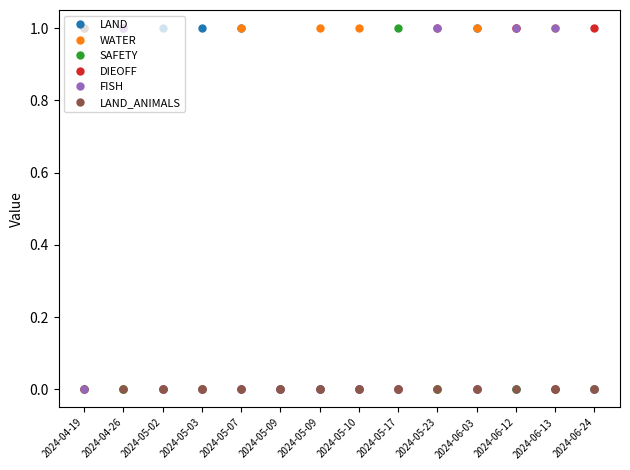

Reading right to left, transcribe all the data shown in this chart.

LAND: 2024-06-24=0	2024-06-13=0	2024-06-12=0	2024-06-03=1	2024-05-23=0	2024-05-17=0	2024-05-10=0	2024-05-09=0	2024-05-09=0	2024-05-07=1	2024-05-03=1	2024-05-02=1	2024-04-26=0	2024-04-19=1
WATER: 2024-06-24=0	2024-06-13=1	2024-06-12=1	2024-06-03=1	2024-05-23=0	2024-05-17=0	2024-05-10=1	2024-05-09=1	2024-05-09=0	2024-05-07=1	2024-05-03=0	2024-05-02=0	2024-04-26=0	2024-04-19=0
SAFETY: 2024-06-24=0	2024-06-13=0	2024-06-12=0	2024-06-03=0	2024-05-23=0	2024-05-17=1	2024-05-10=0	2024-05-09=0	2024-05-09=0	2024-05-07=0	2024-05-03=0	2024-05-02=0	2024-04-26=0	2024-04-19=0
DIEOFF: 2024-06-24=1	2024-06-13=0	2024-06-12=1	2024-06-03=0	2024-05-23=1	2024-05-17=0	2024-05-10=0	2024-05-09=0	2024-05-09=0	2024-05-07=0	2024-05-03=0	2024-05-02=0	2024-04-26=1	2024-04-19=0
FISH: 2024-06-24=0	2024-06-13=1	2024-06-12=1	2024-06-03=0	2024-05-23=1	2024-05-17=0	2024-05-10=0	2024-05-09=0	2024-05-09=0	2024-05-07=0	2024-05-03=0	2024-05-02=0	2024-04-26=1	2024-04-19=0
LAND_ANIMALS: 2024-06-24=0	2024-06-13=0	2024-06-12=0	2024-06-03=0	2024-05-23=0	2024-05-17=0	2024-05-10=0	2024-05-09=0	2024-05-09=0	2024-05-07=0	2024-05-03=0	2024-05-02=0	2024-04-26=0	2024-04-19=1